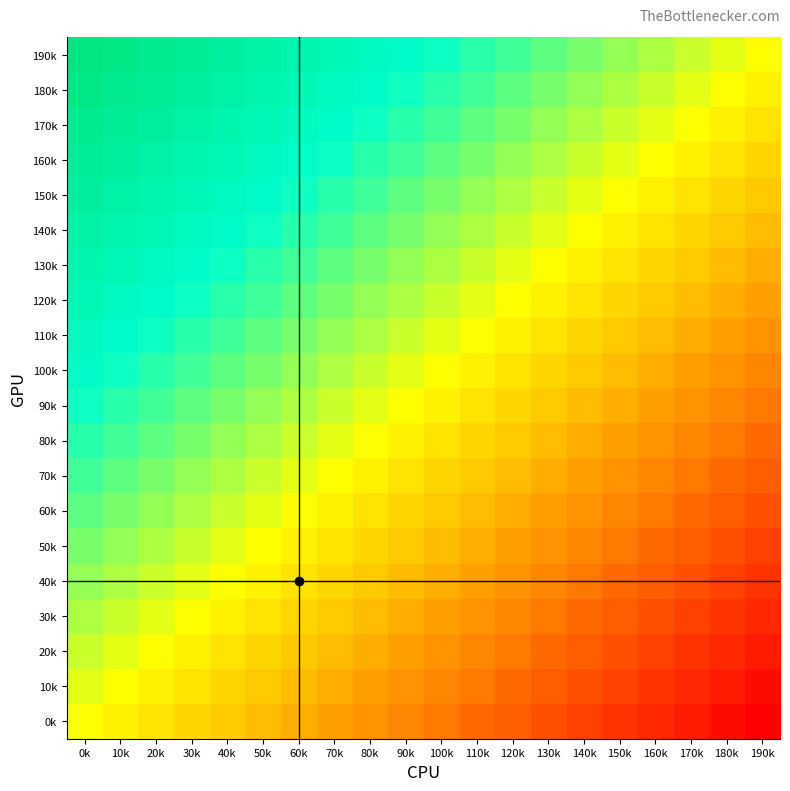

At which category does the chart reach its peak across all series?

0k